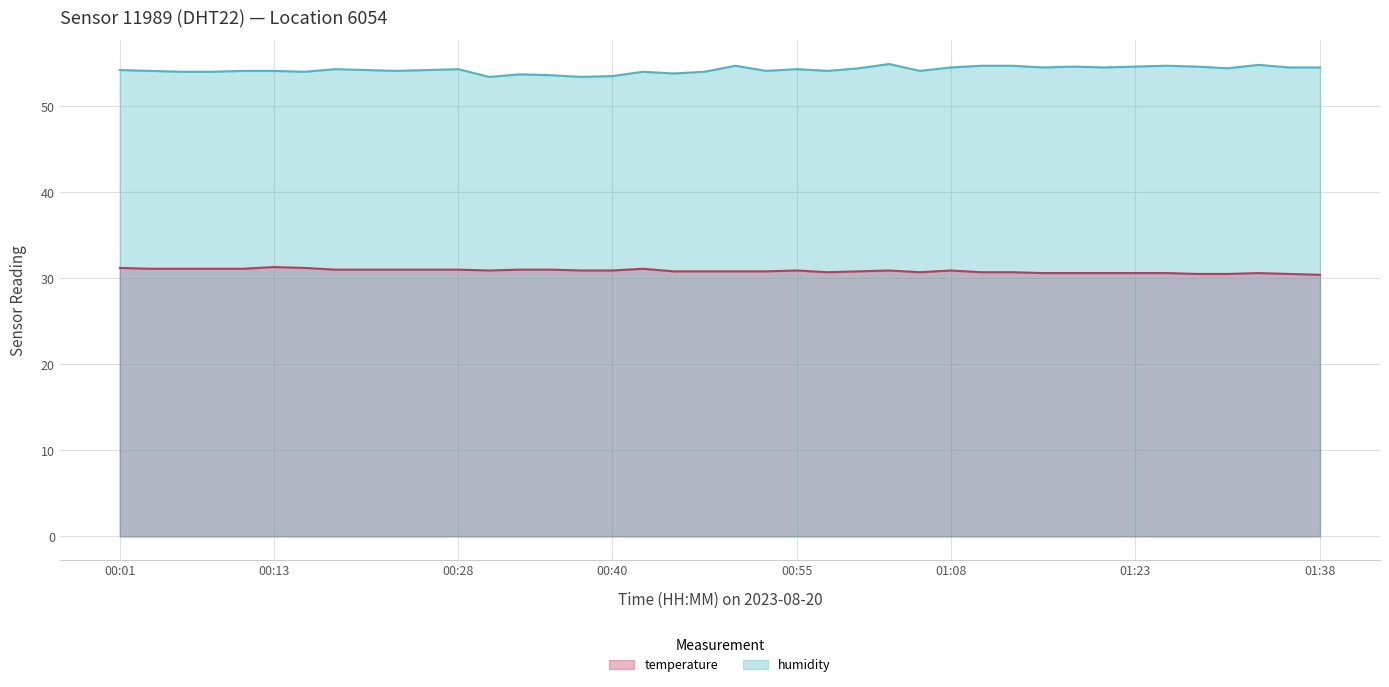

What is the spread (max minus min) of values at 00:38?

22.5